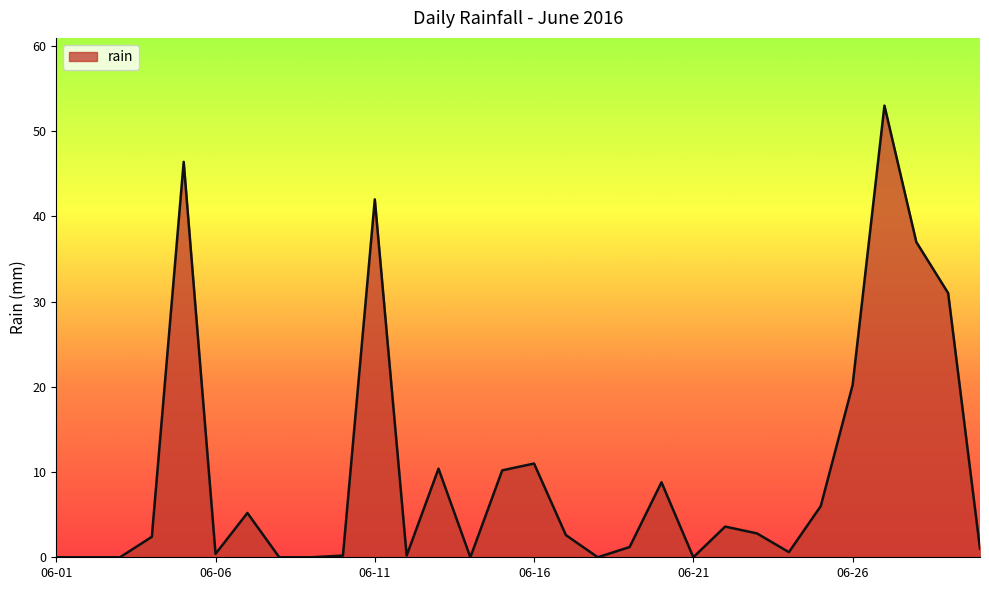

What is the greatest value displayed?

53.0